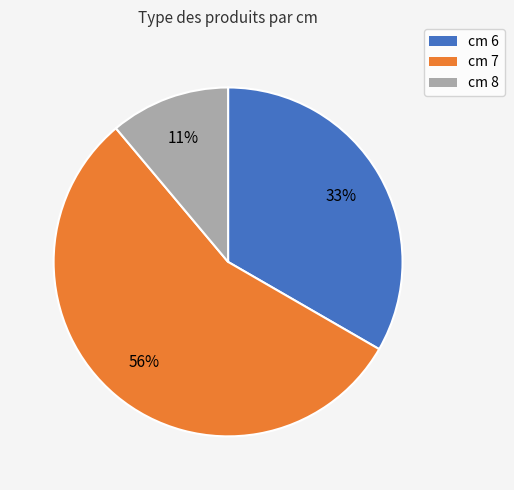

Does any single category account for the majority?

Yes